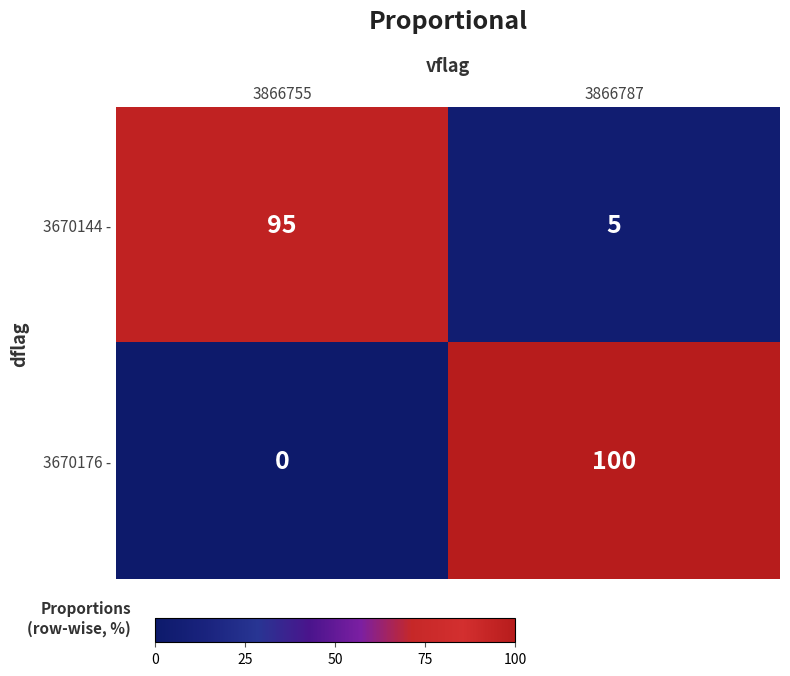

What is the difference between the maximum and minimum values in the 3670176 - series?

100